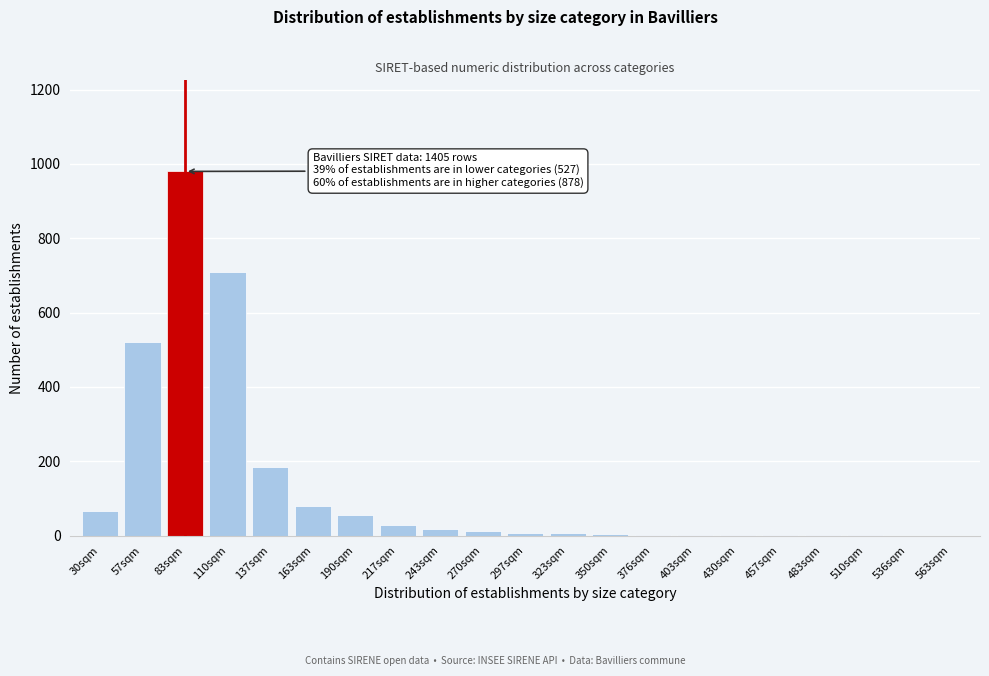

Which label corresponds to the largest value in the chart?

83sqm